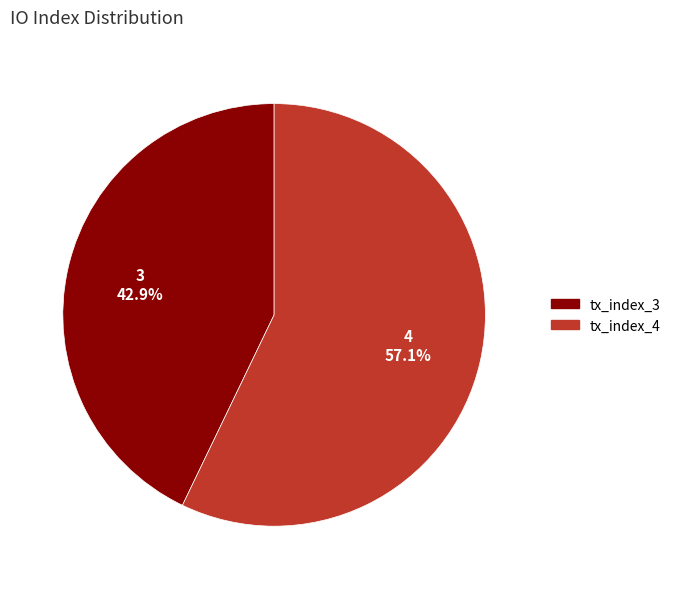

What percentage is the tx_index_4 slice, to the nearest percent?

57%